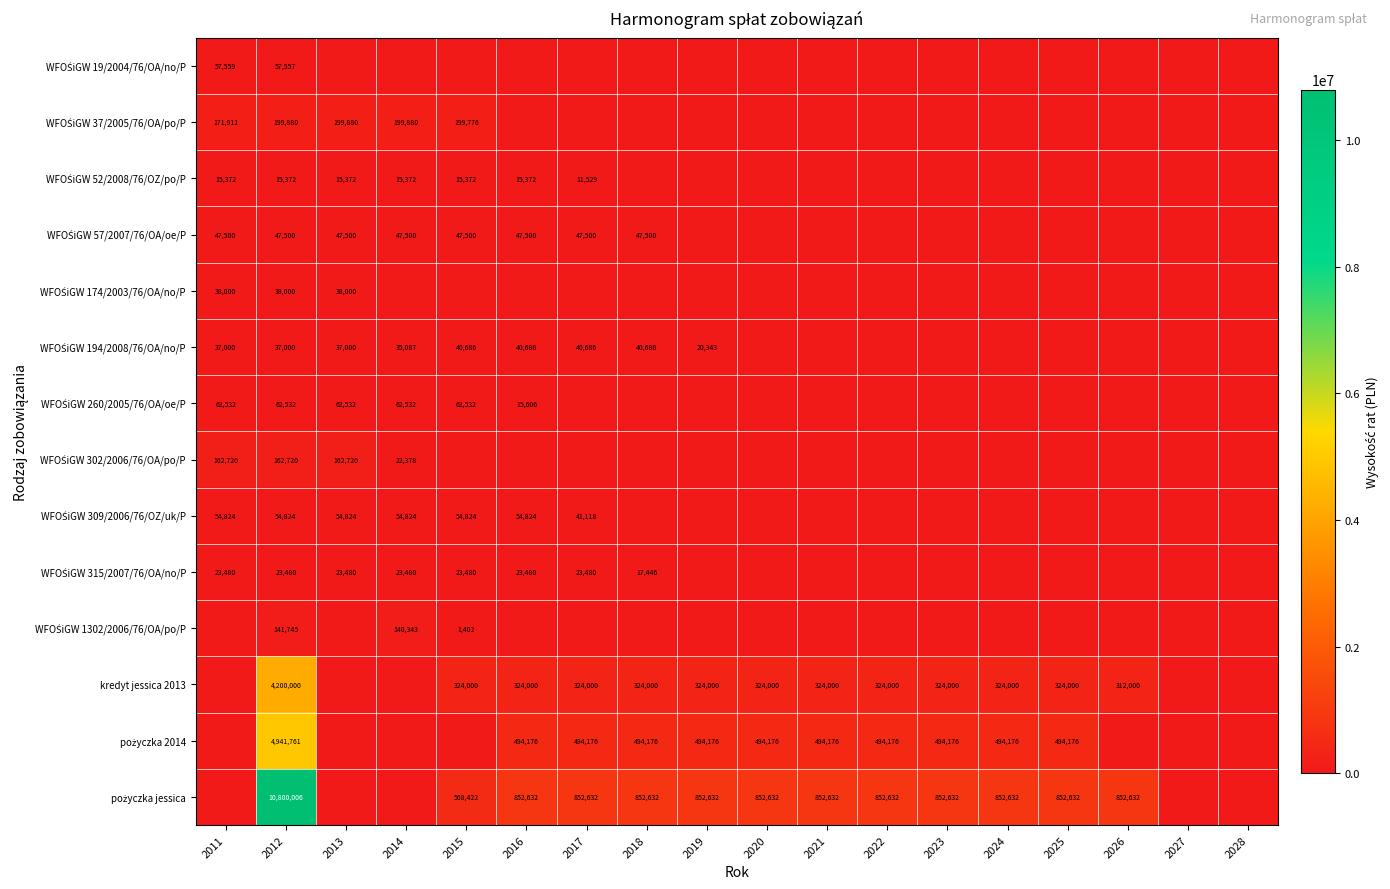

At which label is pożyczka 2014 closest to 2470880?

2016